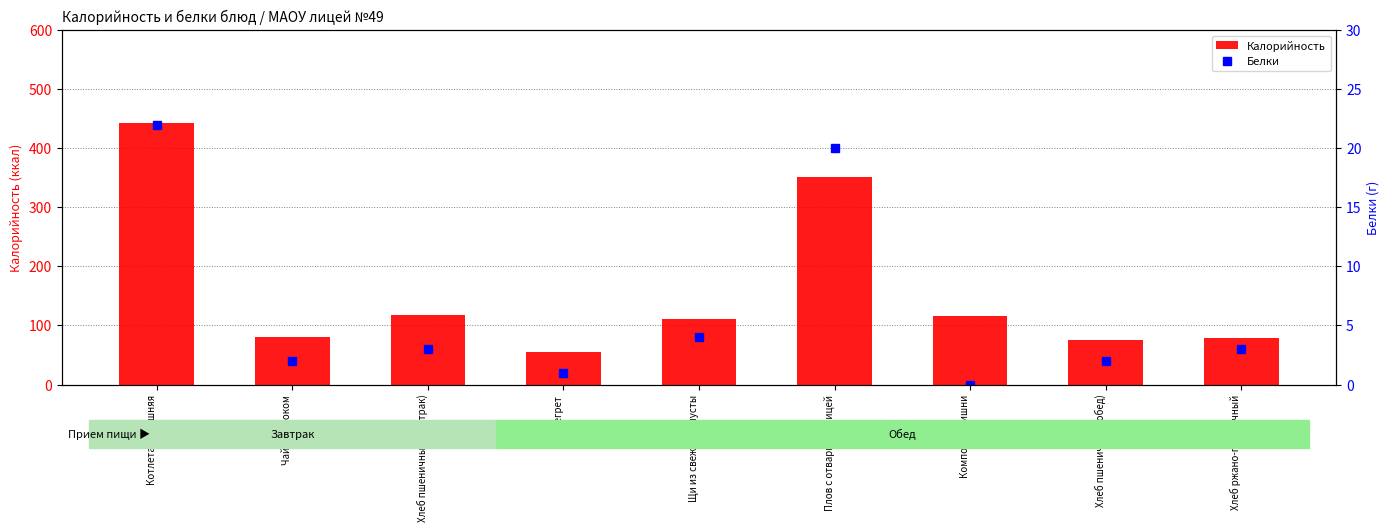

What is the label of the 7th bar from the left?

Компот из вишни